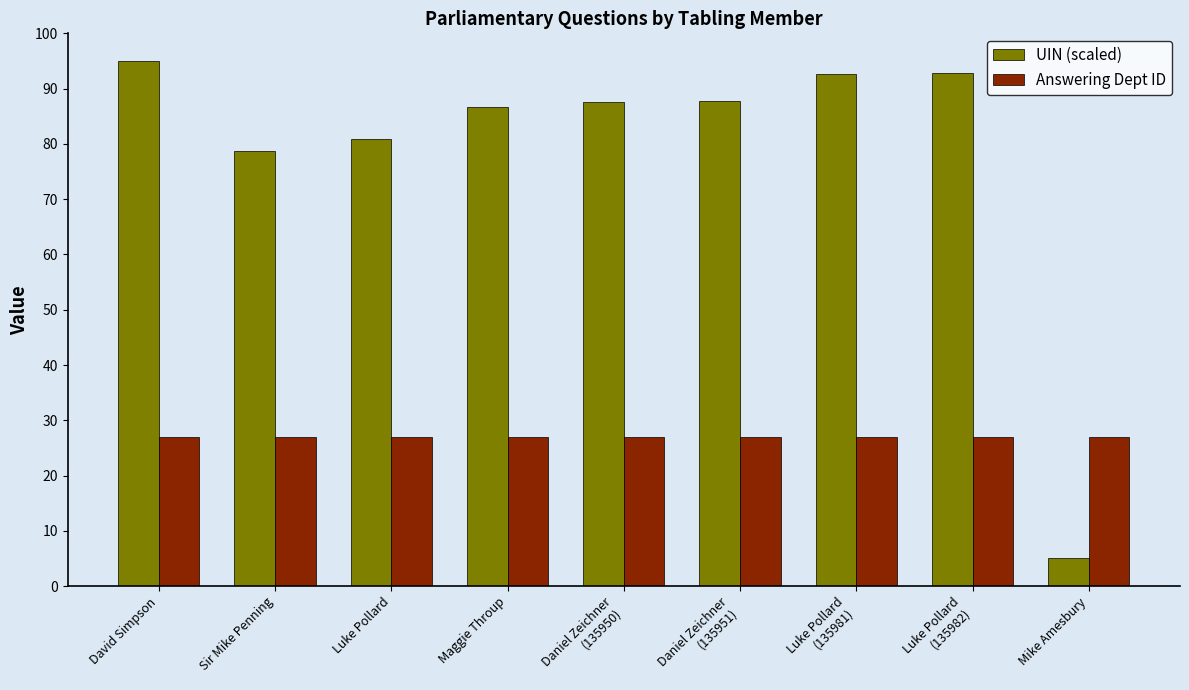

How many bars are there in each group?

2